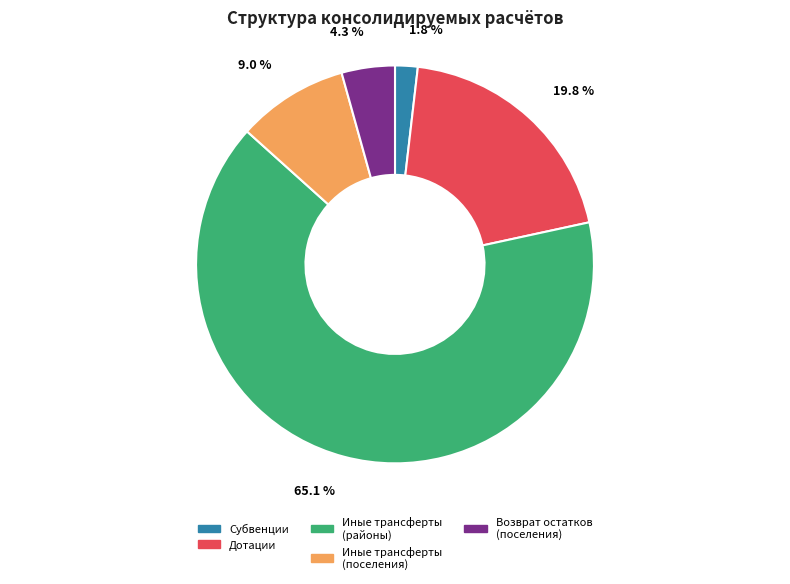

Which slice is the largest?

Иные трансферты (районы)